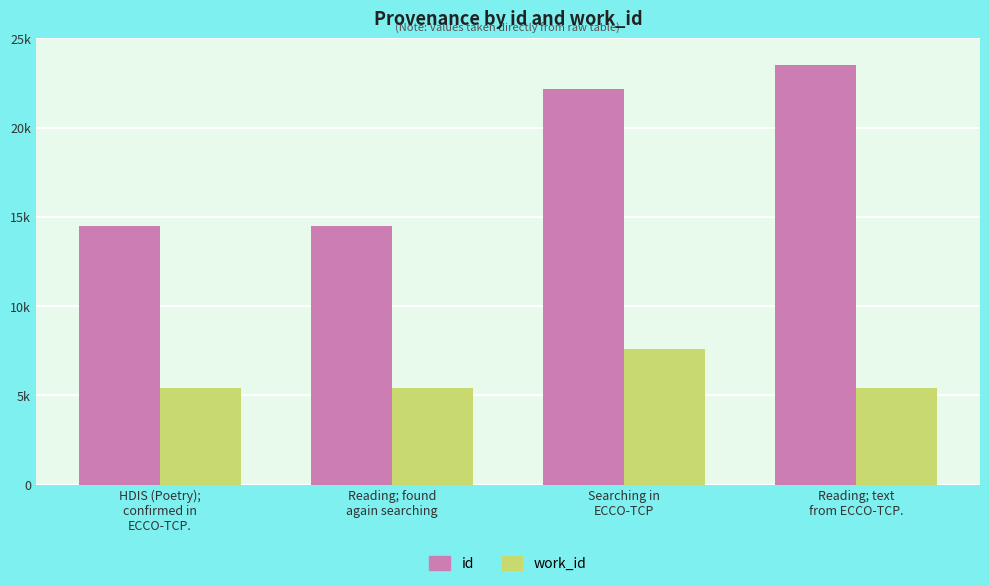

Reading left to right, transcribe all the data shown in this chart.

id: 14493	14506	22187	23518
work_id: 5401	5407	7591	5404